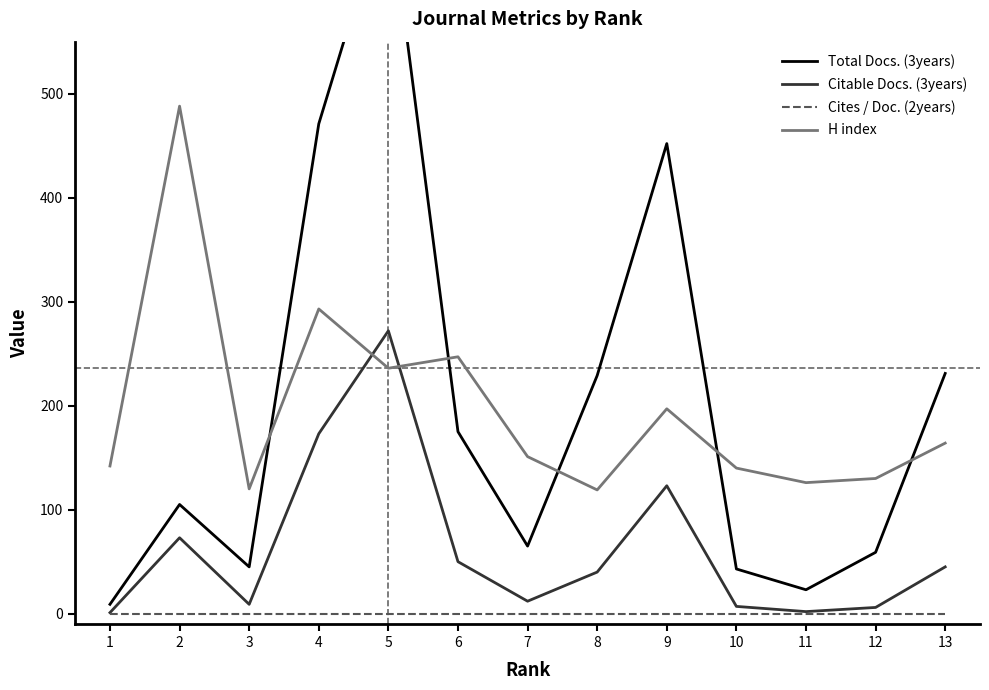

At which category is the sum across all series the highest?

5